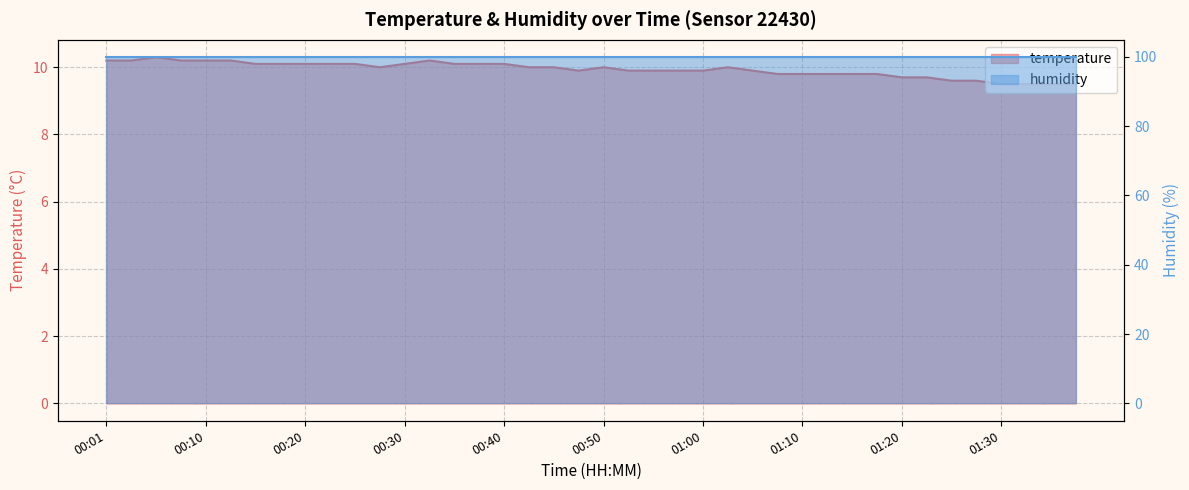

The chart shows a value of 16.9 at 00:43. True or false?

False